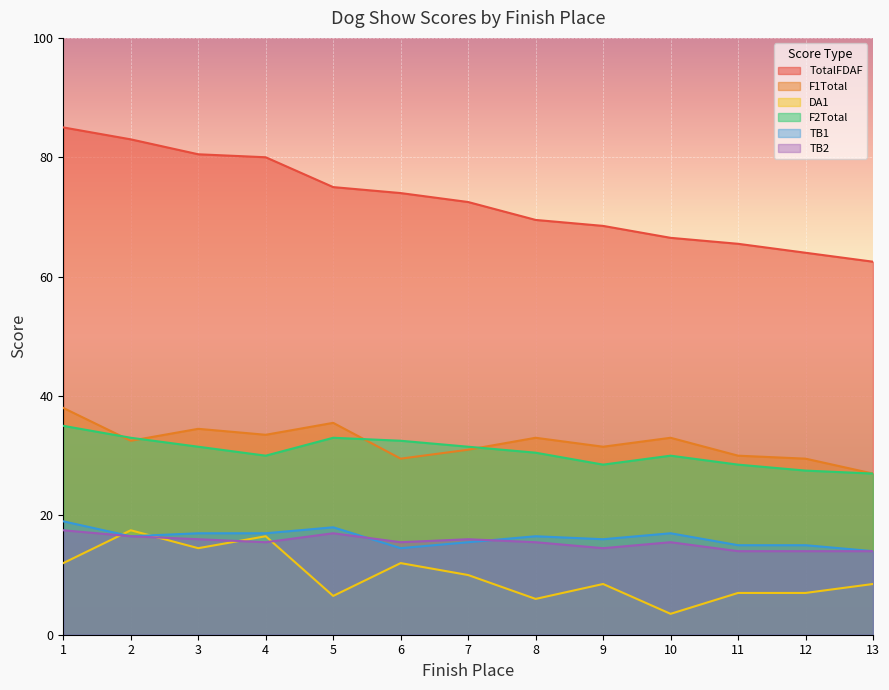

Which series has the largest total across all categories?

TotalFDAF